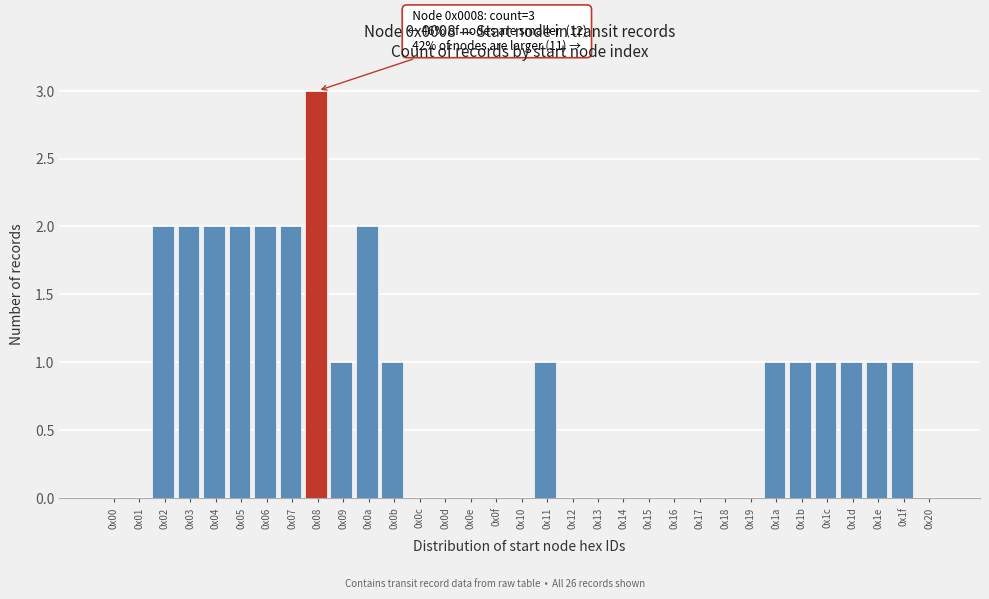

True or false: the data shows 0 at 0x16.

True